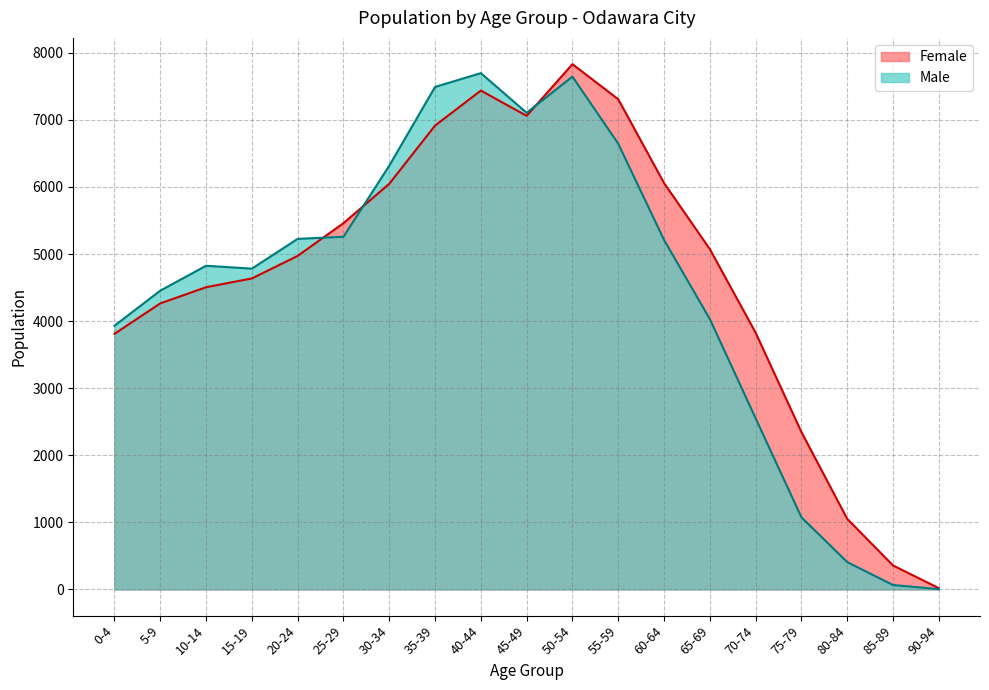

Which series ends up on top after the final intersection of Female and Male?

Female